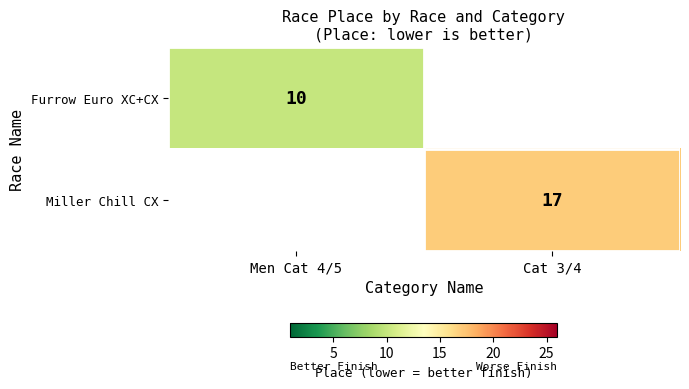

The value of Miller Chill CX at Cat 3/4 is 23.3. True or false?

False